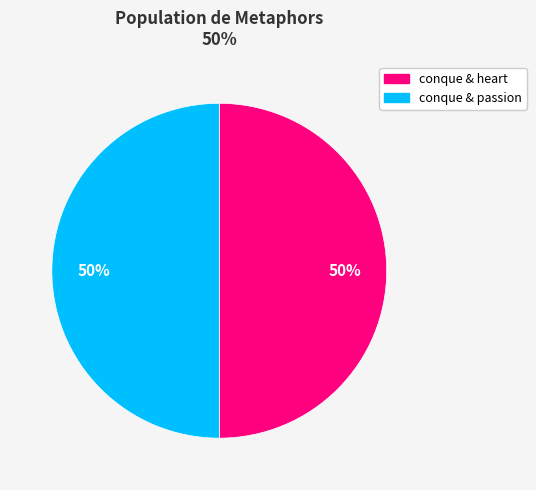

To the nearest percent, what is the average slice percentage?

50%